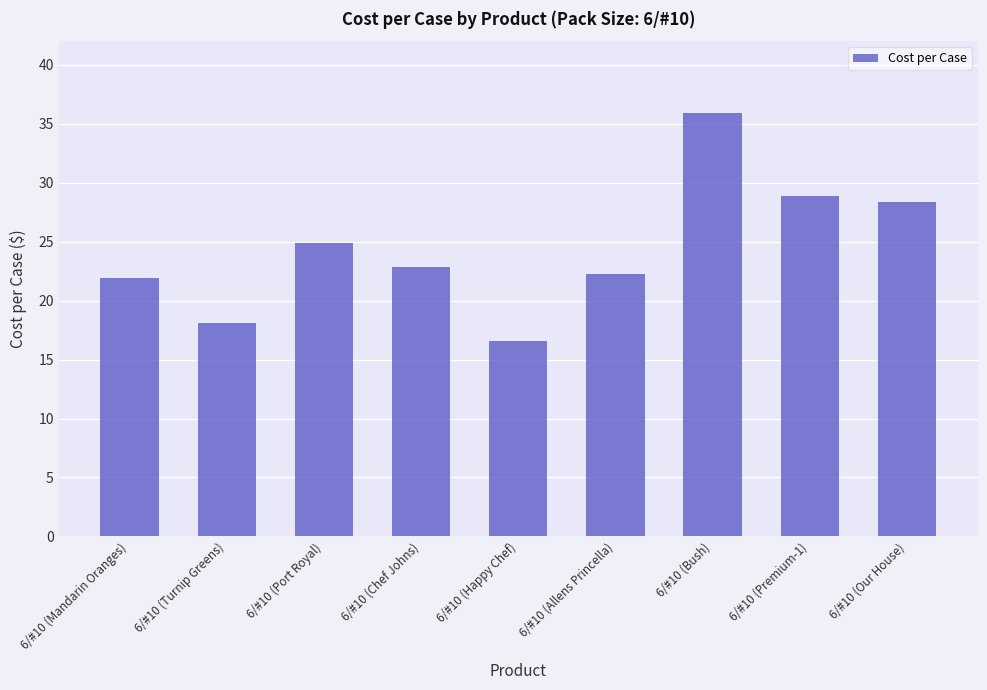

Reading left to right, list all the values displayed in this chart.

6/#10 (Mandarin Oranges)=21.9	6/#10 (Turnip Greens)=18.1	6/#10 (Port Royal)=24.9	6/#10 (Chef Johns)=22.9	6/#10 (Happy Chef)=16.5	6/#10 (Allens Princella)=22.3	6/#10 (Bush)=35.9	6/#10 (Premium-1)=28.9	6/#10 (Our House)=28.4